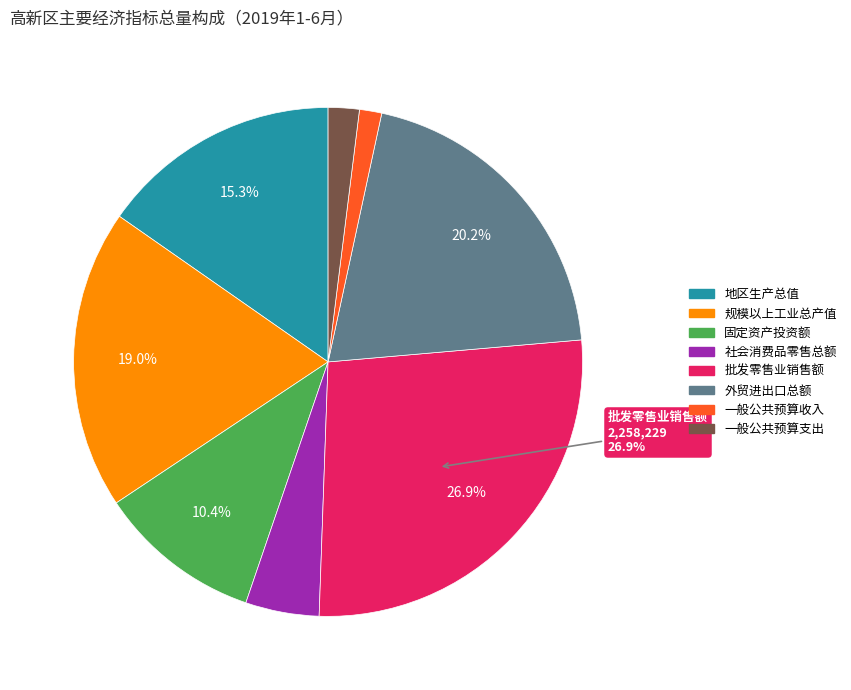

Approximately how many times larger is the value at 一般公共预算收入 compared to 社会消费品零售总额?

0.3